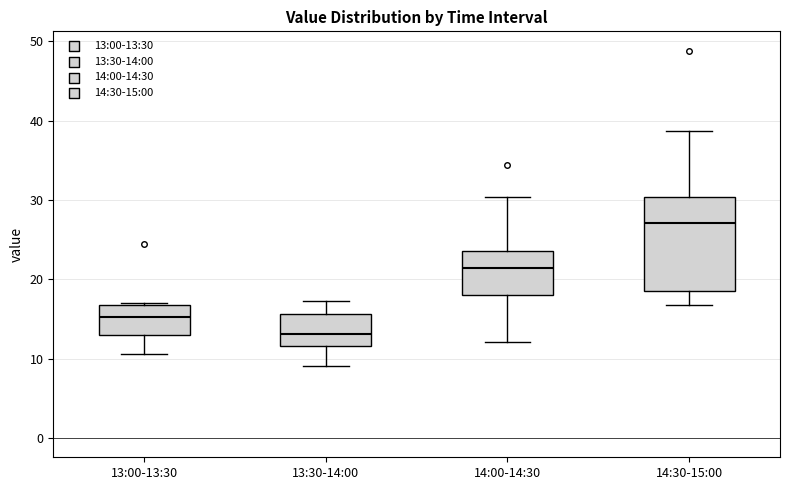

Which box is the tallest, from its lower edge to its upper edge?

14:30-15:00